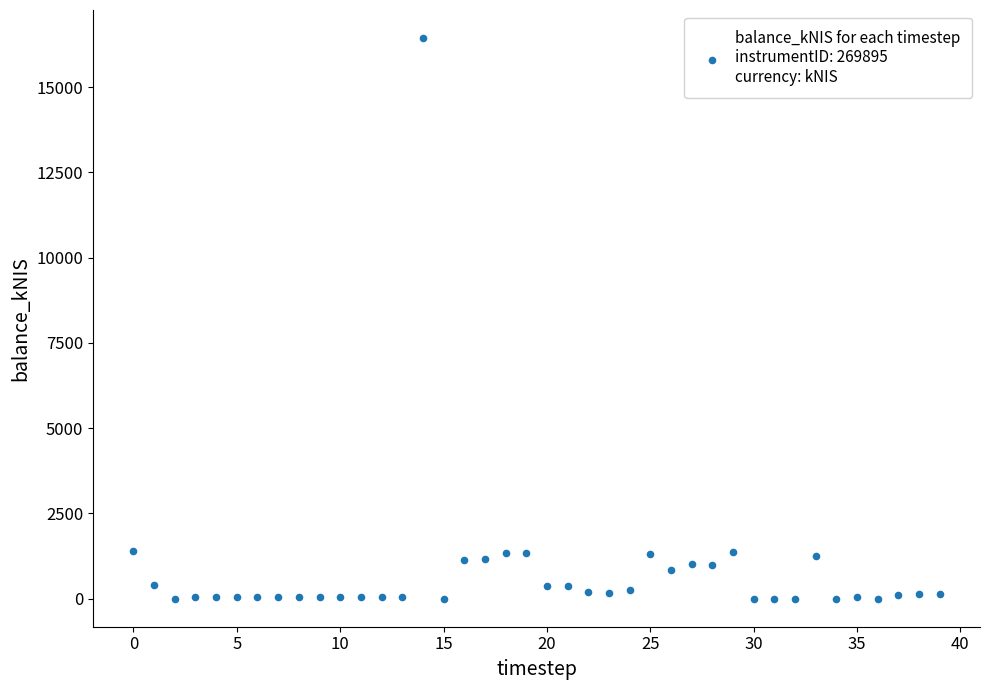

What is the range of Y values (max minus min)?

16443.6